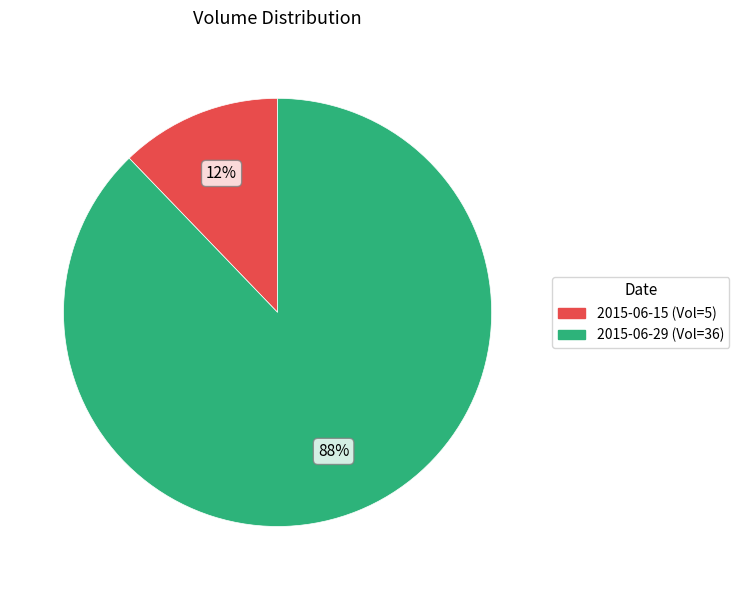

Do 2015-06-29 and 2015-06-15 together represent more than half of the pie?

Yes